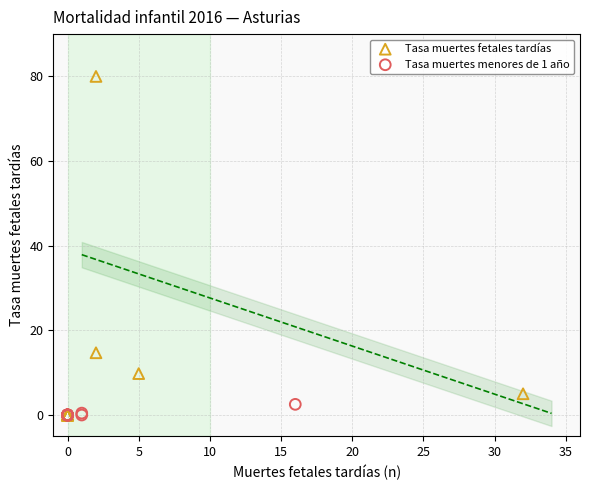

Which series contains the highest Y value?

Tasa muertes fetales tardías